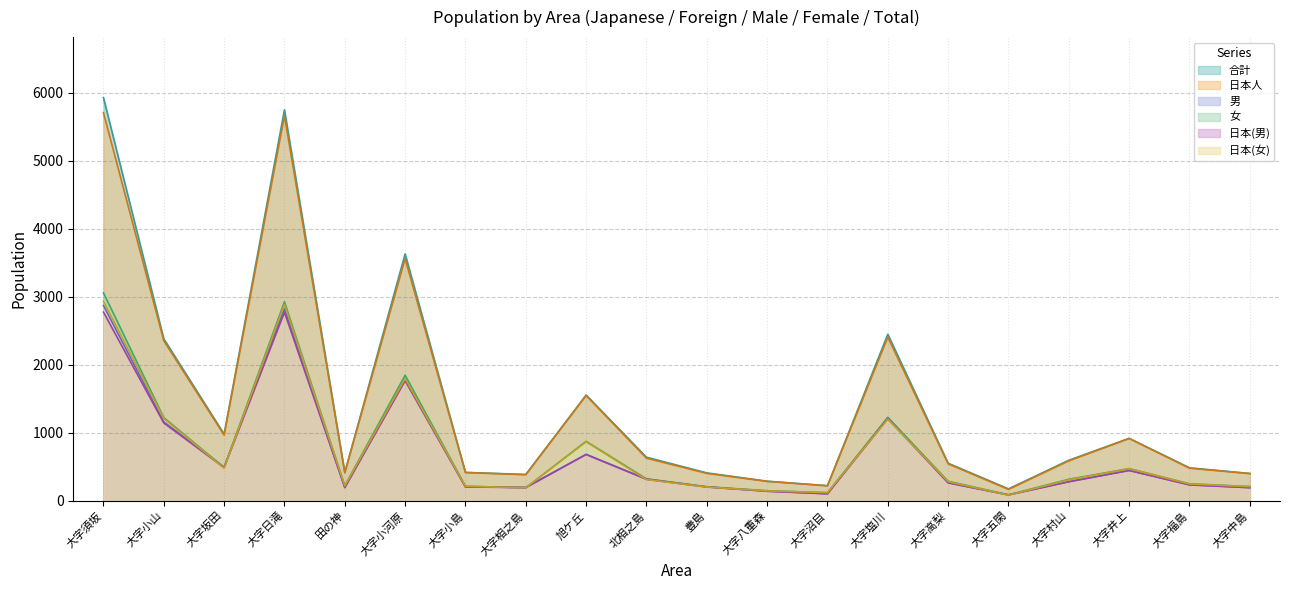

The 男 series shows 203 at 大字小島. True or false?

True